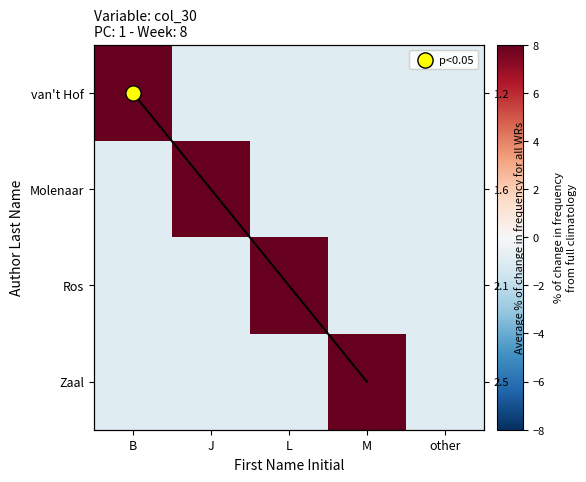

True or false: Ros has a value of -1 at M.

True